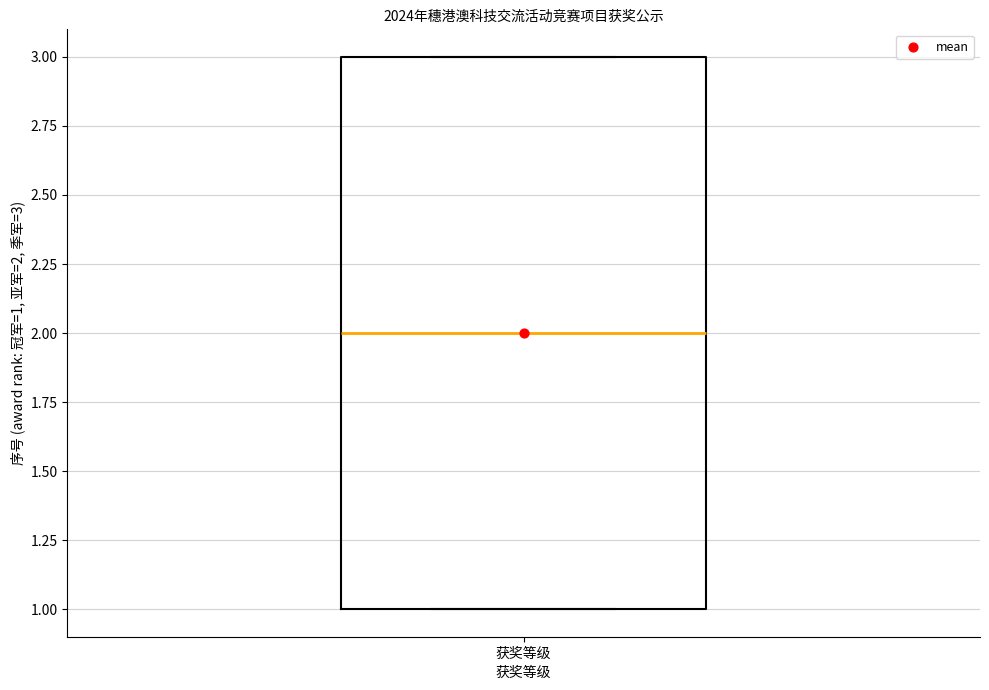

Read this box plot against the y-axis: the position of the median line, the range covered by the box, and the ends of both whiskers. The values are not printed on the chart, so give them approximately, as read against the axis.

median 2, box 1 to 3, whiskers 1 to 3